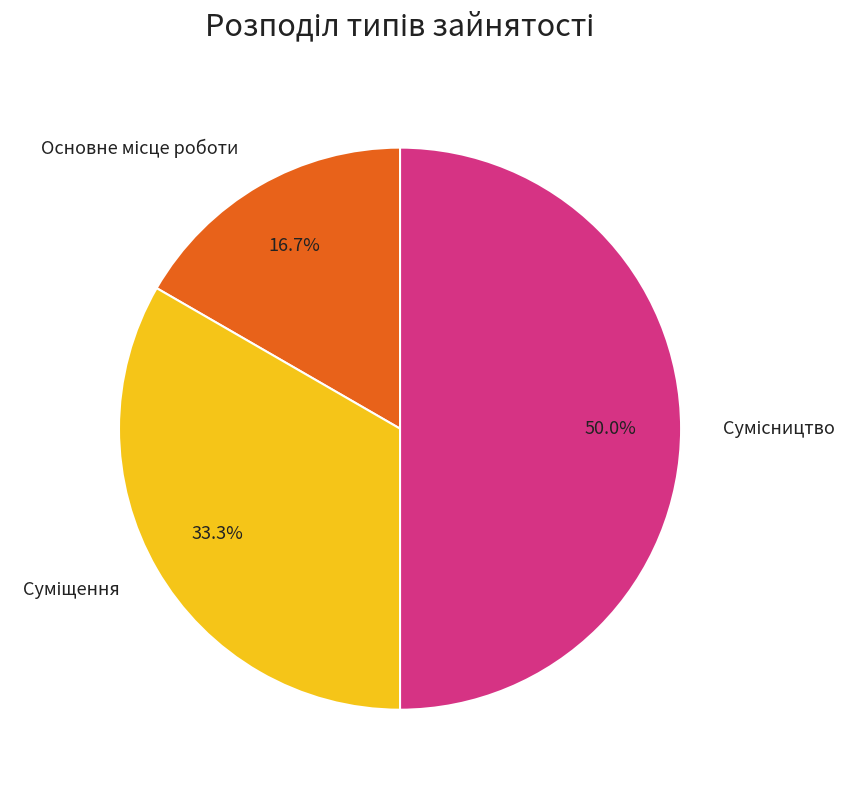

To the nearest percent, what percentage of the pie is Сумісництво?

50%